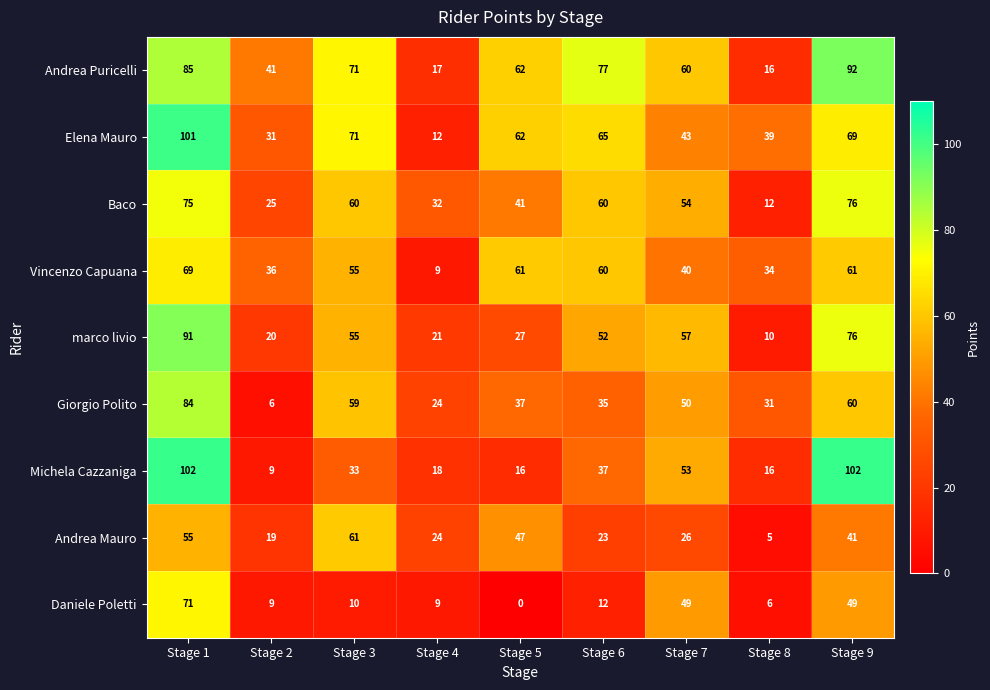

Rank the series by their maximum value, from lowest to highest.

Andrea Mauro, Vincenzo Capuana, Daniele Poletti, Baco, Giorgio Polito, marco livio, Andrea Puricelli, Elena Mauro, Michela Cazzaniga